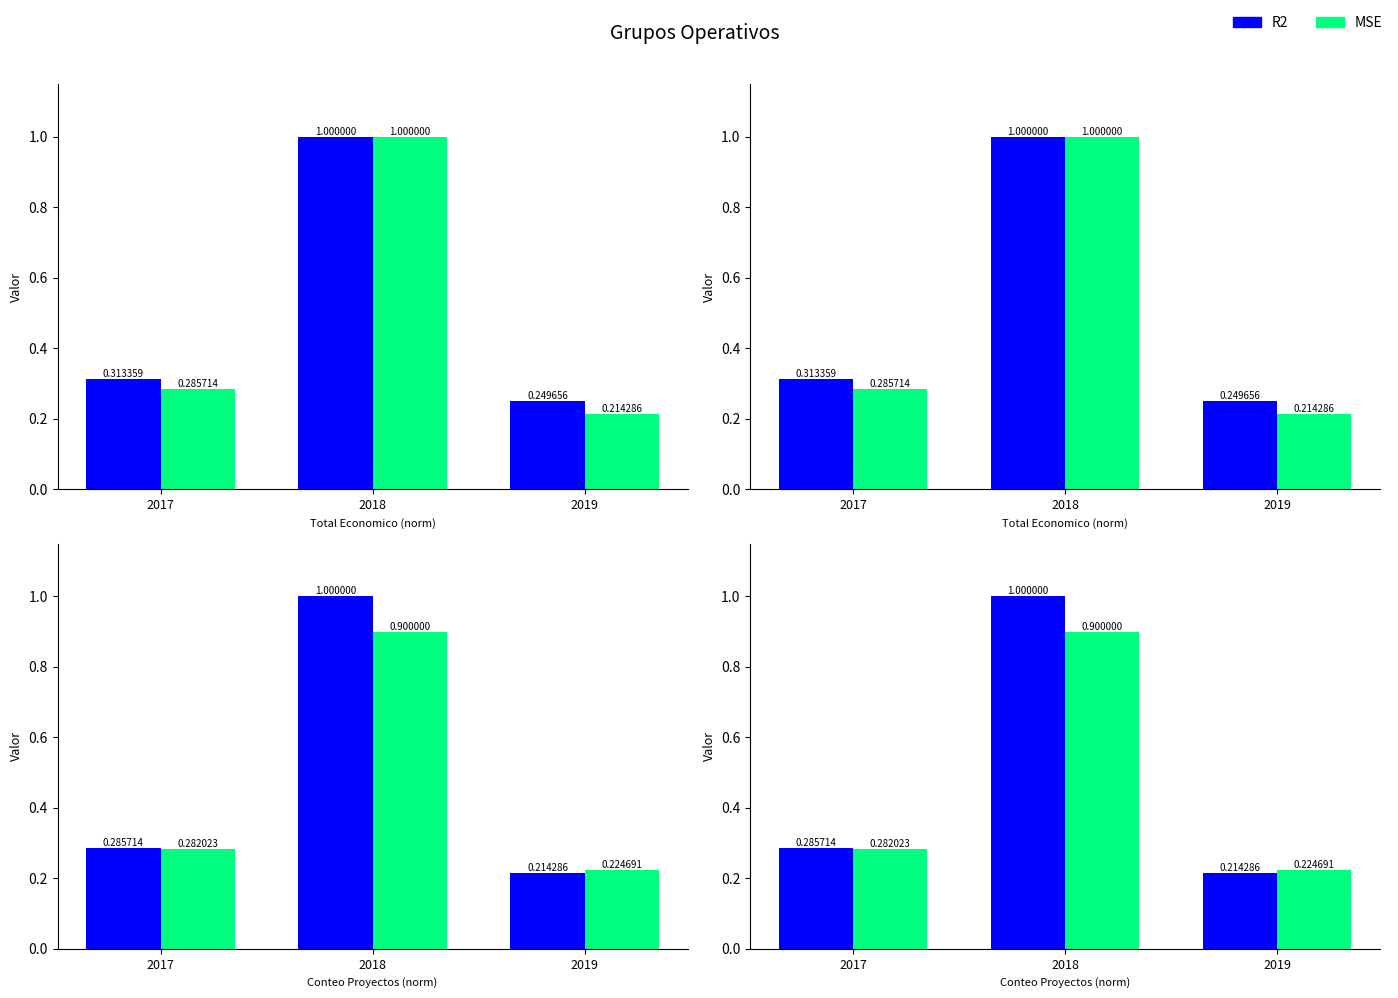

Is the value of MSE at 2018 greater than the value of R2 at 2018?

No